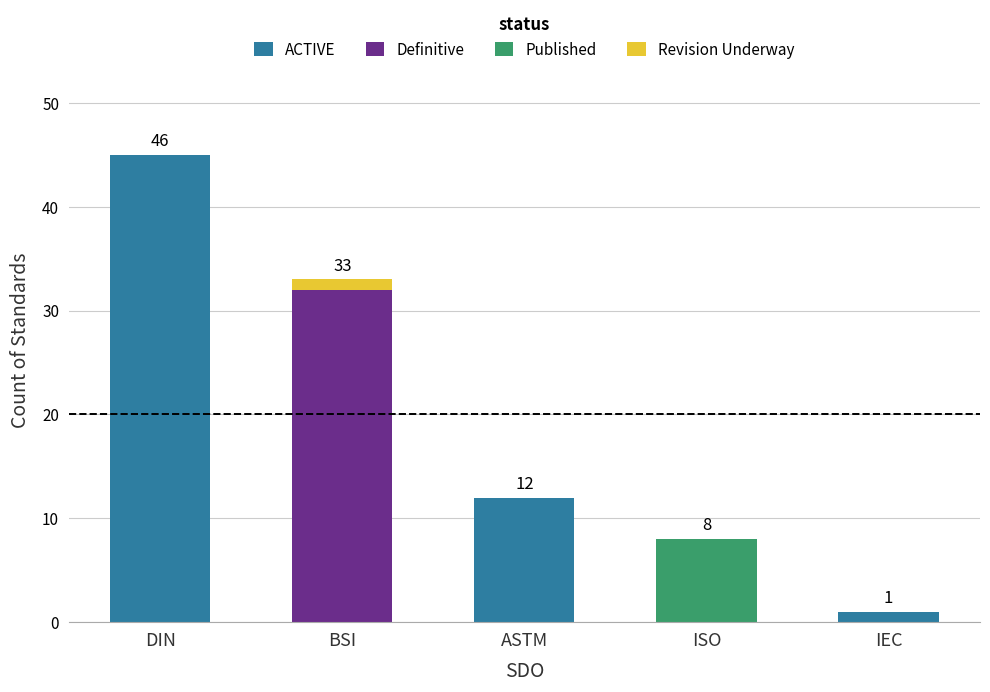

Is it true that ACTIVE equals 73 at DIN?

False